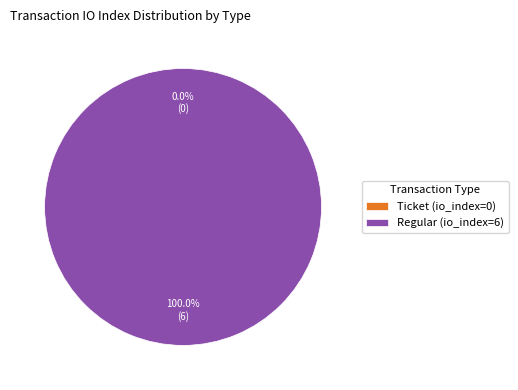

True or false: Ticket (io_index=0) accounts for 0% of the total.

True